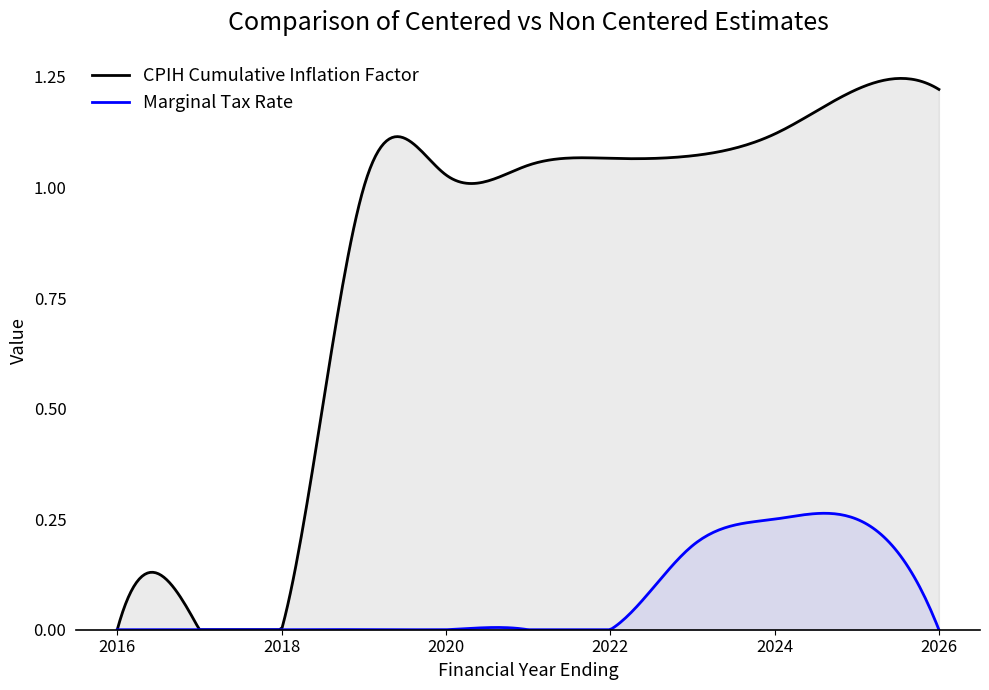

True or false: Marginal tax rate and November CPIH cumulative inflation factor cross at least once.

False